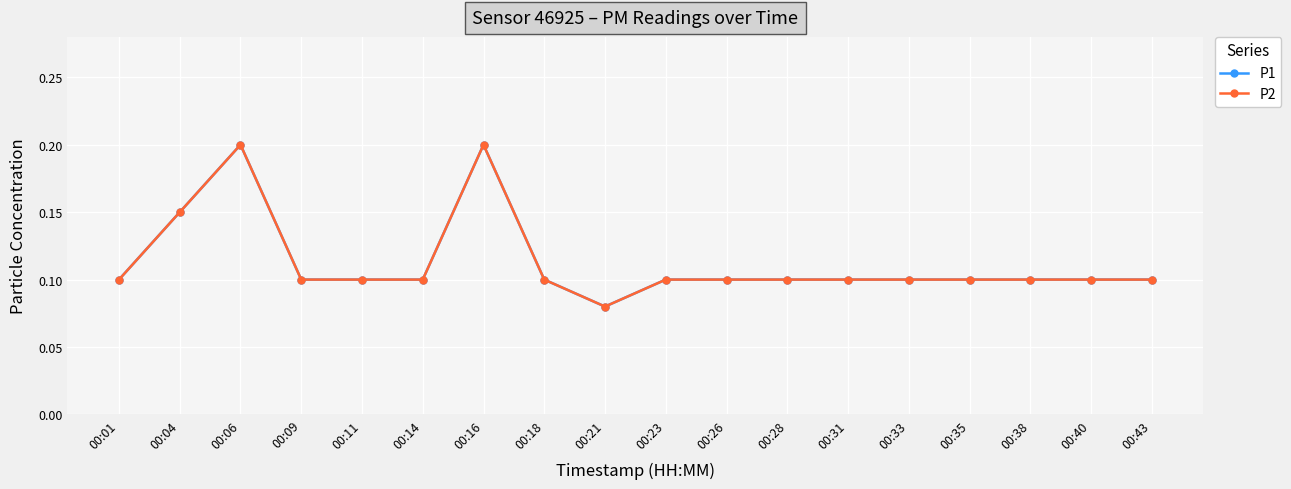

List the series in order of their peak value, lowest first.

P1, P2